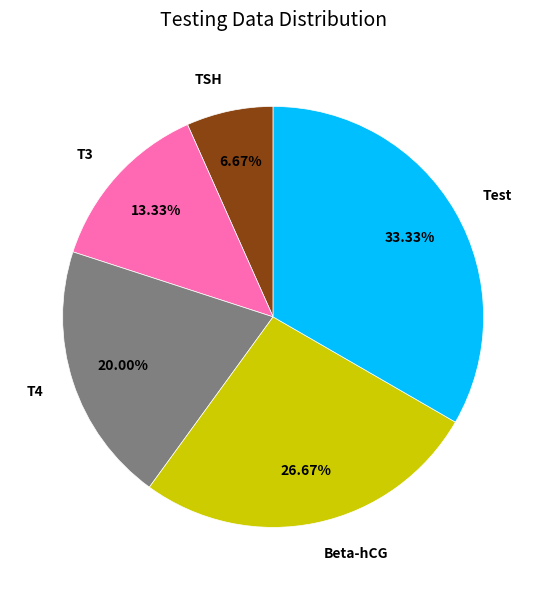

Does TSH represent more than half of the total?

No